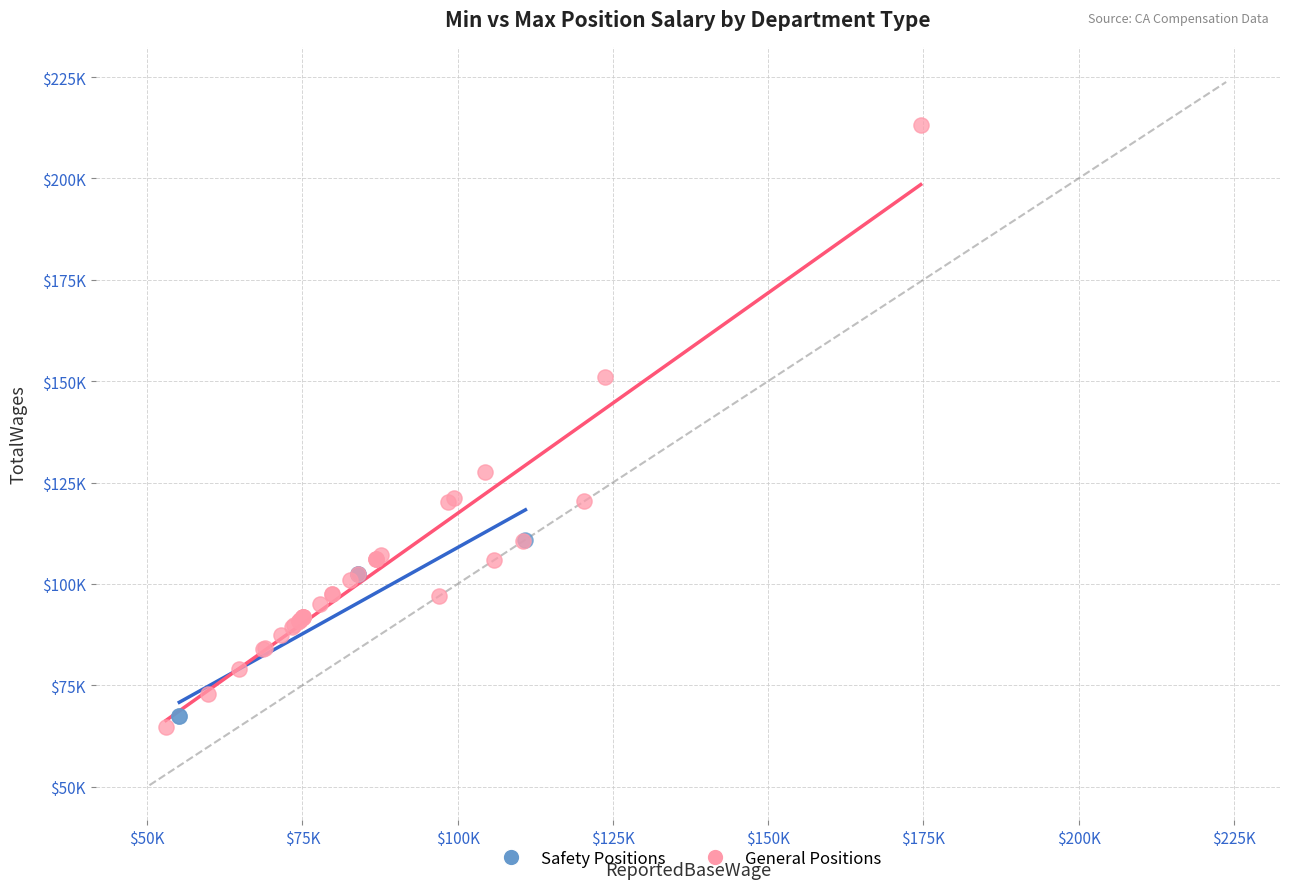

What are all the series names shown in the legend?

Safety Positions, General Positions